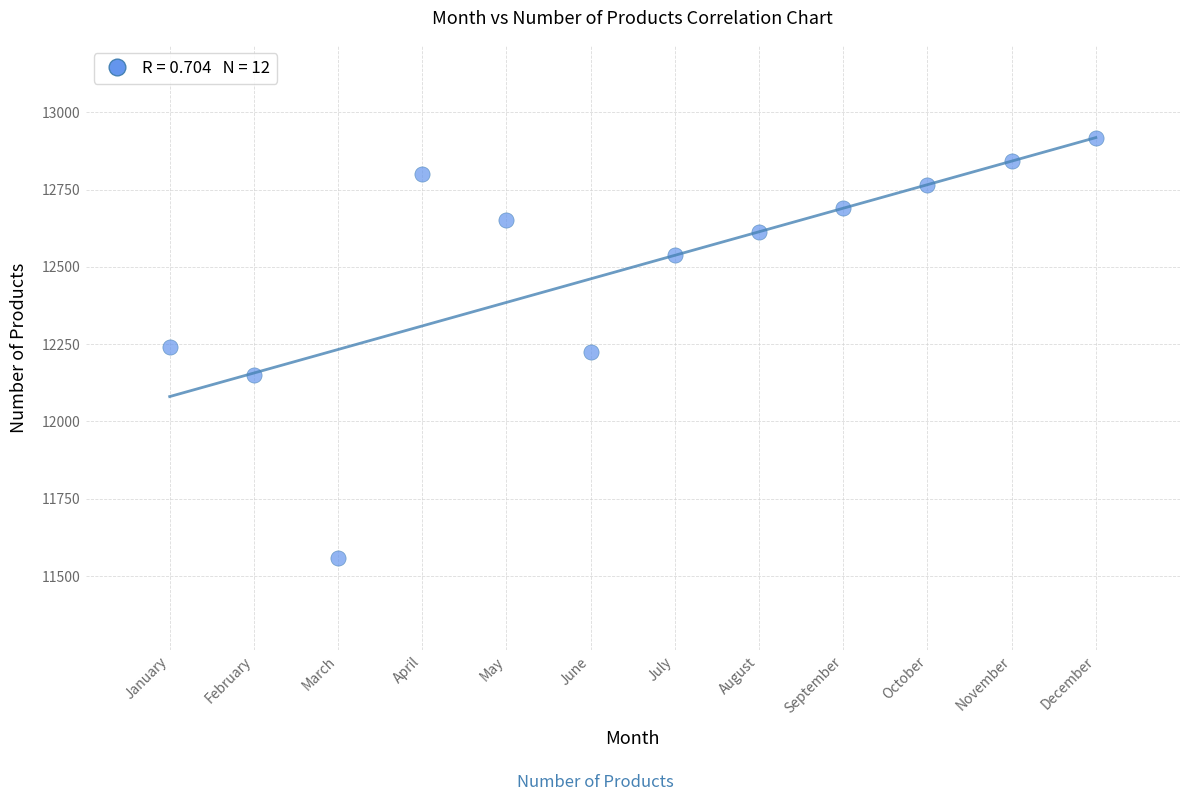

What is the range of Y values (max minus min)?

1358.0